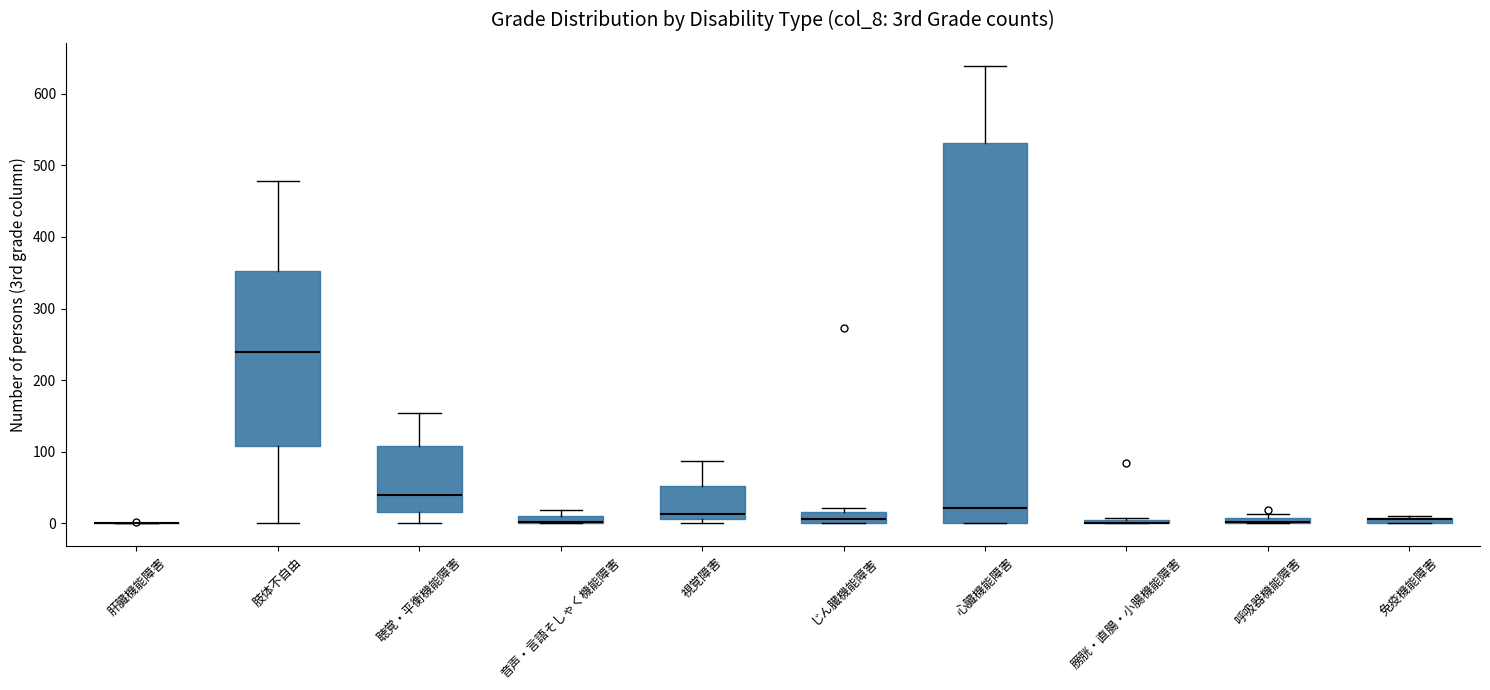

Where is the lower edge of the box for 呼吸器機能障害 on the y-axis? The values are not printed on the chart, so give them approximately, as read against the axis.

0